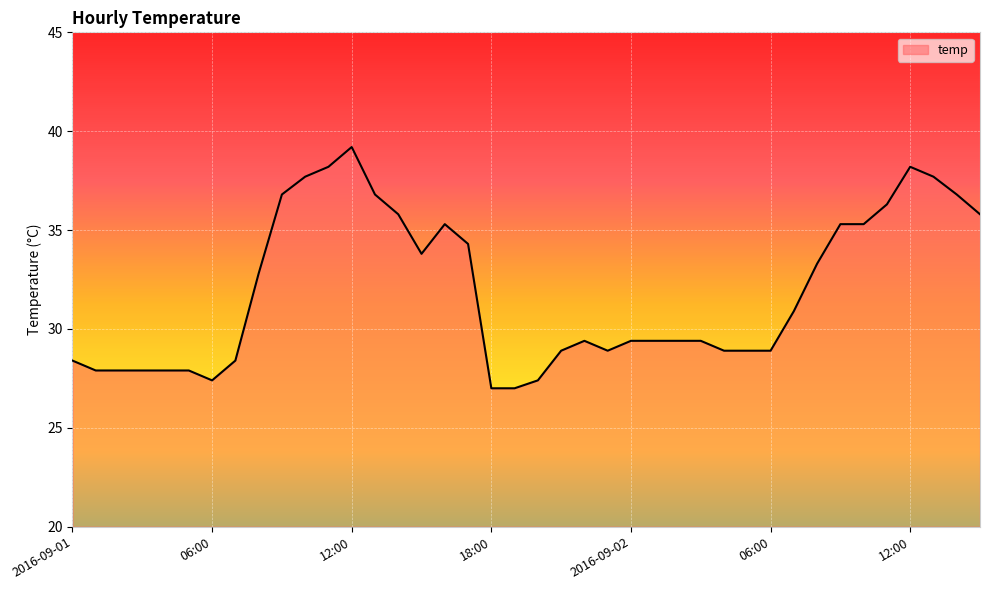

What is the greatest value displayed?

39.2